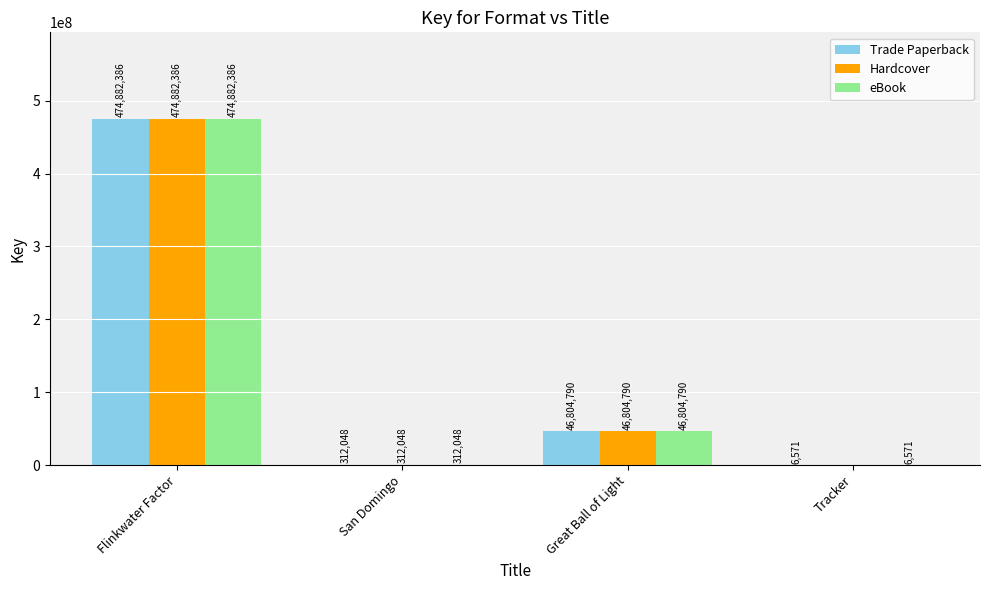

What is the difference between the Hardcover values at Great Ball of Light and San Domingo?

46492742